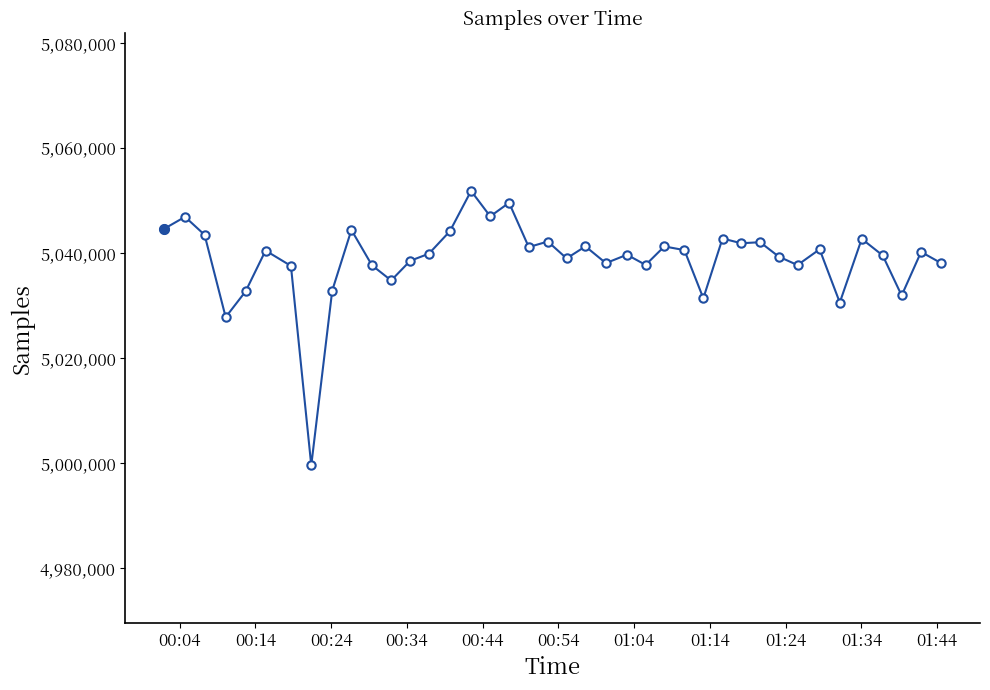

Does the chart have visible grid lines?

No